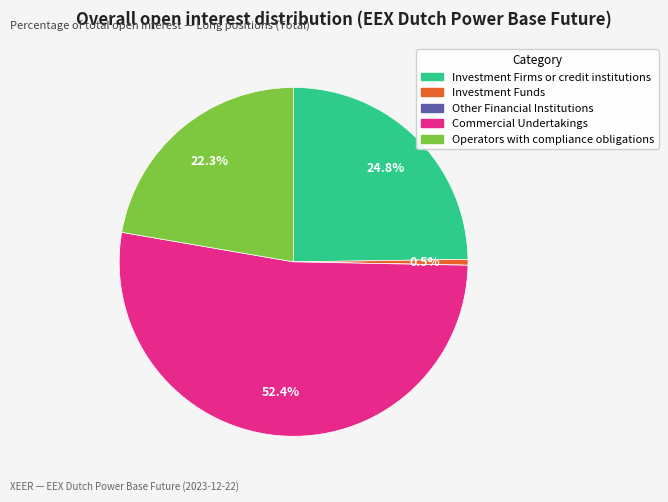

What percentage is the Investment Firms or credit institutions slice, to the nearest percent?

25%